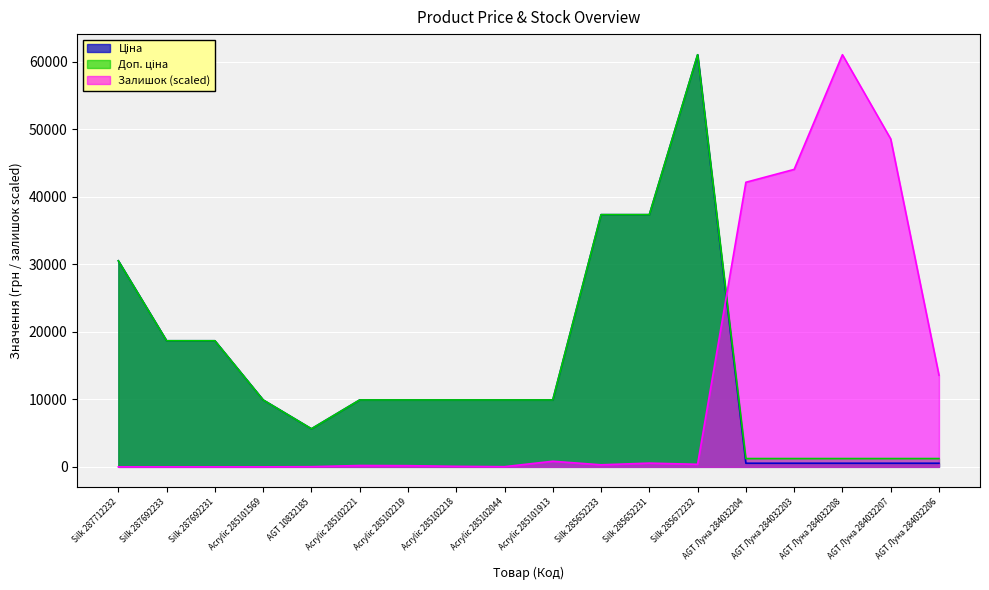

Where do Залишок and Доп. ціна first cross each other?

Silk 285672232 and AGT Луна 284032204